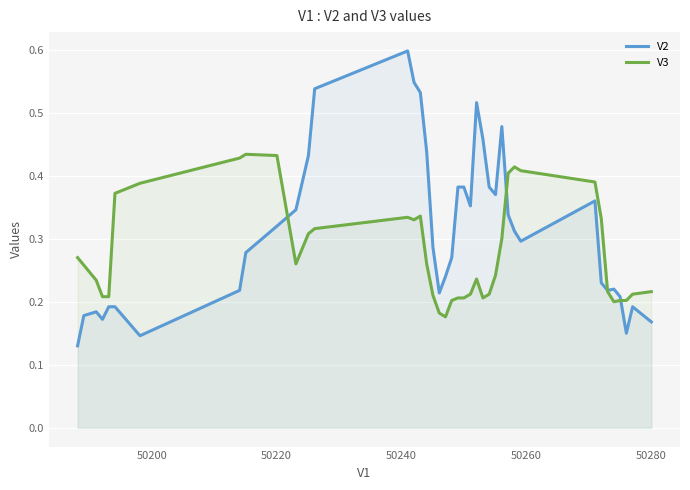

Which series has the largest range (max minus min)?

V2